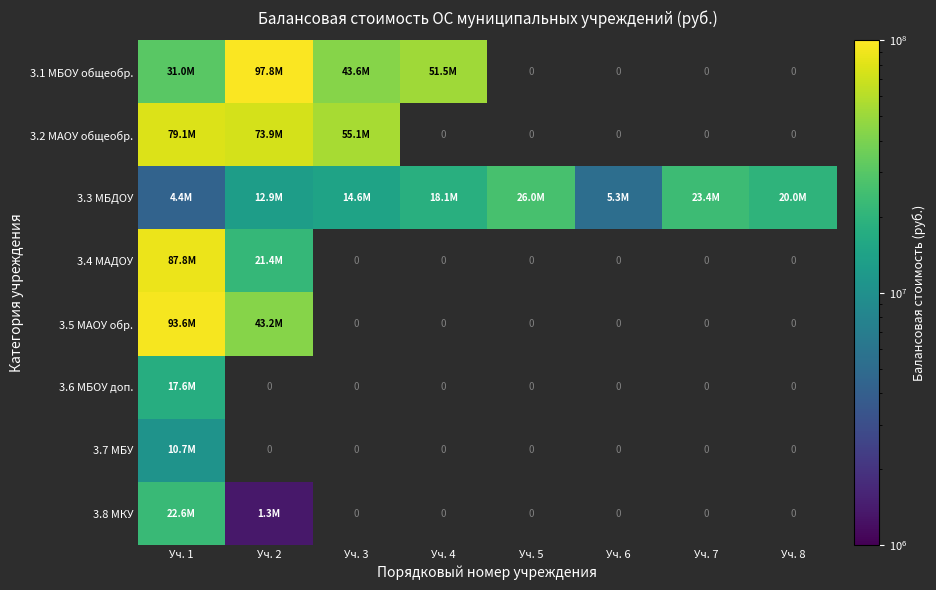

Between Уч. 6 and Уч. 7, which series saw the biggest shift?

3.3 МБДОУ